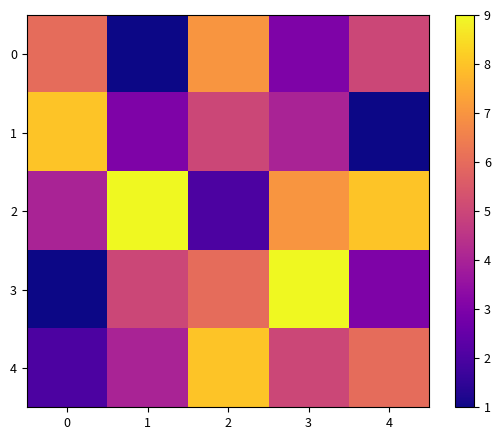

Reading left to right, transcribe all the data shown in this chart.

0: 0=6	1=1	2=7	3=3	4=5
1: 0=8	1=3	2=5	3=4	4=1
2: 0=4	1=9	2=2	3=7	4=8
3: 0=1	1=5	2=6	3=9	4=3
4: 0=2	1=4	2=8	3=5	4=6